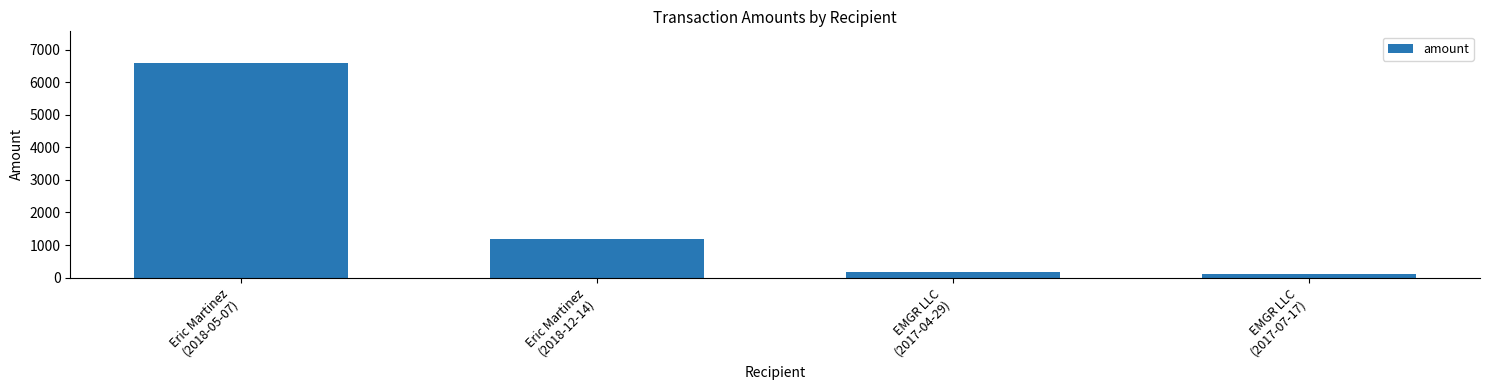

What position from the left is Eric Martinez
(2018-05-07)?

1